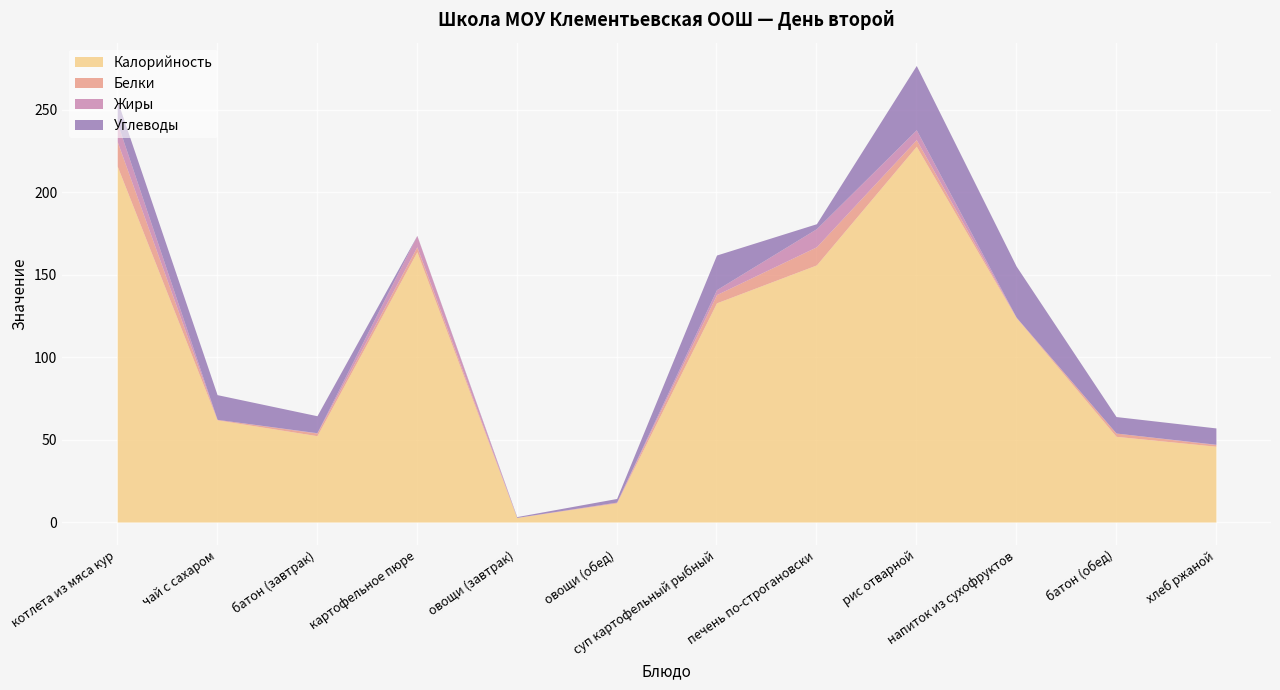

What is the average value of the Углеводы series?

13.0